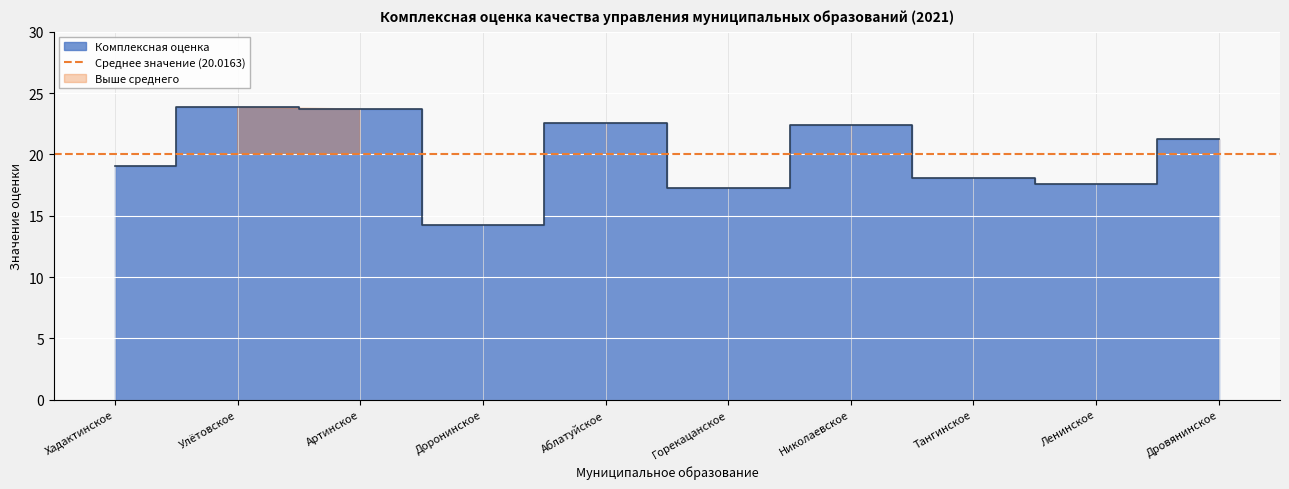

At which category does the data reach its first local valley?

Доронинское